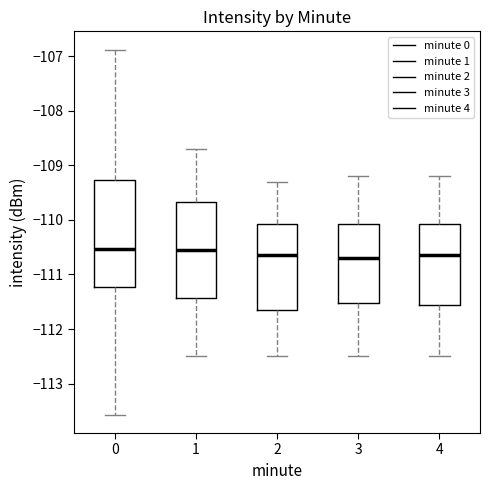

Reading left to right, transcribe this box plot: for each box, give where its median line is, the range the box spans, and where its two whiskers end, as read against the y-axis. The values are not printed on the chart, so give them approximately, as read against the axis.

0: median -110.5, box -111.2 to -109.3, whiskers -113.6 to -106.9
1: median -110.5, box -111.4 to -109.7, whiskers -112.5 to -108.7
2: median -110.6, box -111.6 to -110.1, whiskers -112.5 to -109.3
3: median -110.7, box -111.5 to -110.1, whiskers -112.5 to -109.2
4: median -110.6, box -111.5 to -110.1, whiskers -112.5 to -109.2